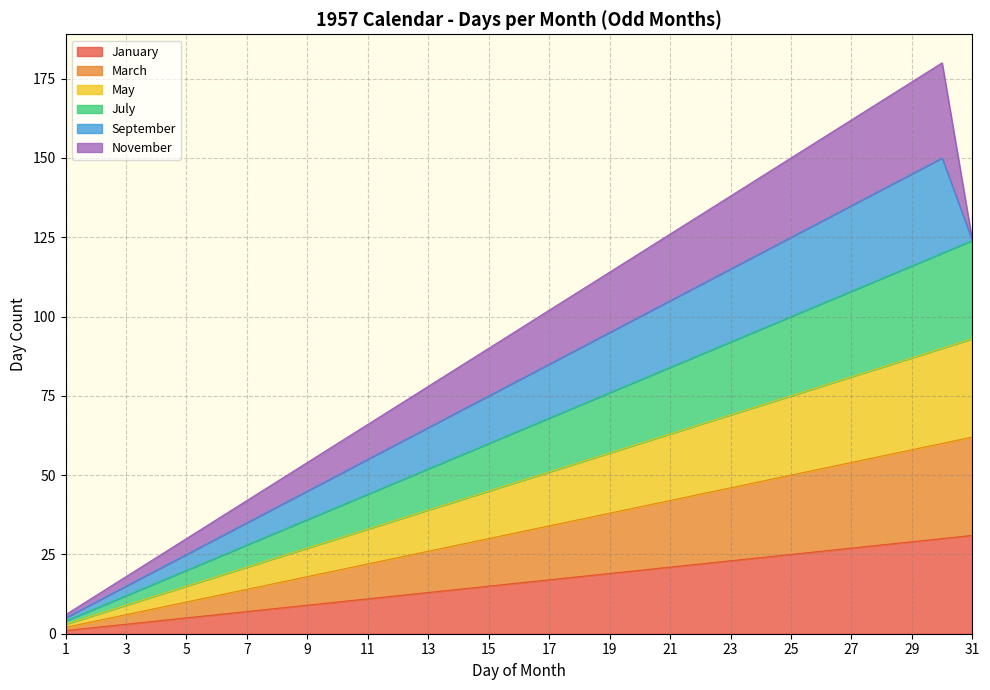

What is the lowest value of the March series?

2